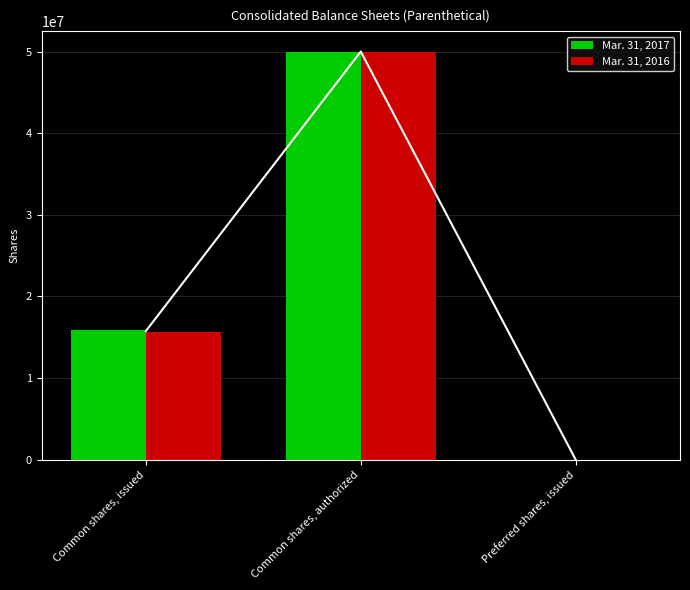

Read the Mar. 31, 2016 value at Common shares, issued, to the nearest 10.

15659000